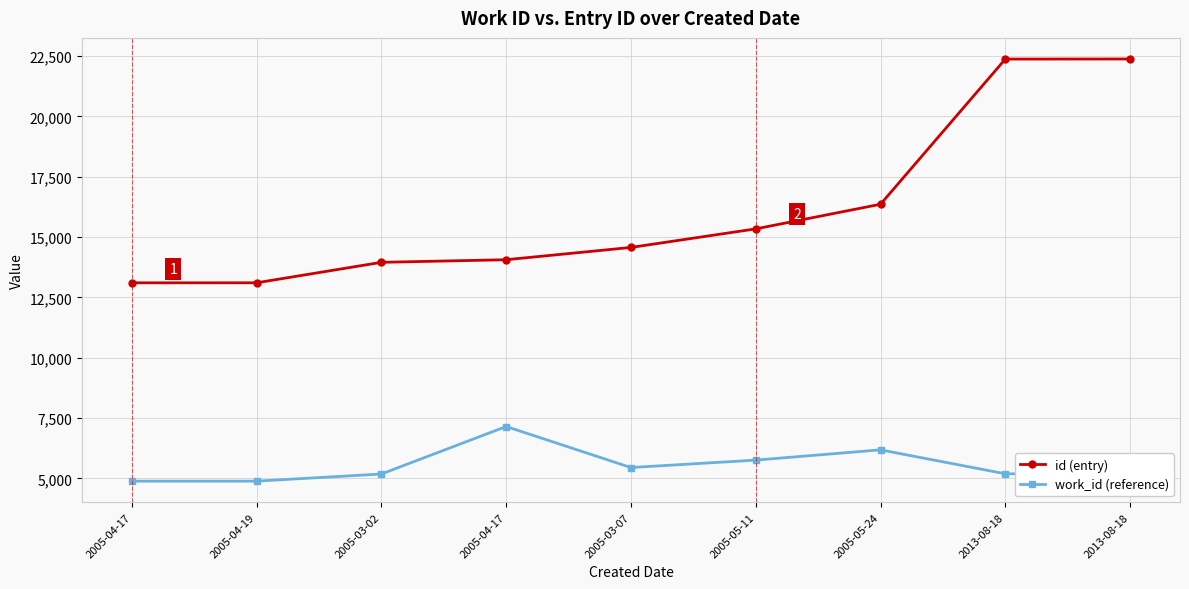

Between 2013-08-18 and 2005-03-02, which is larger?

2013-08-18